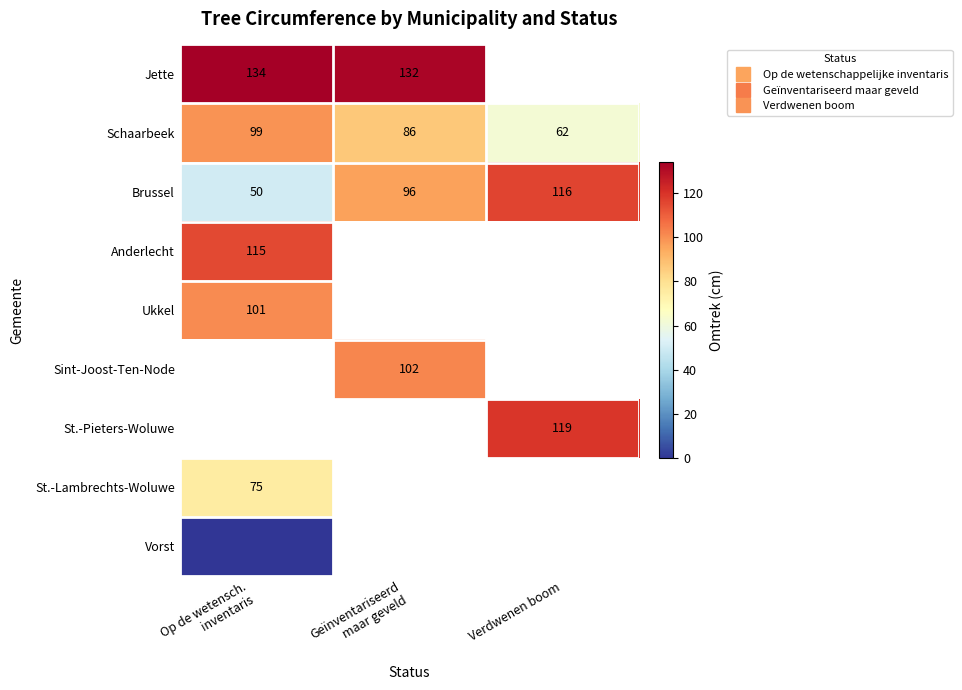

At which category does the chart reach its peak across all series?

Op de wetensch.
inventaris